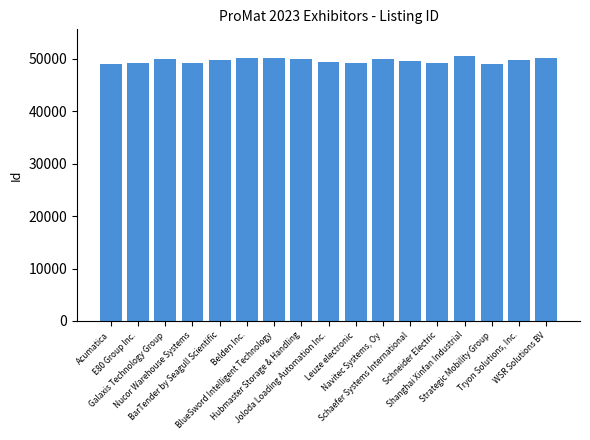

Does the chart contain stacked bars?

No